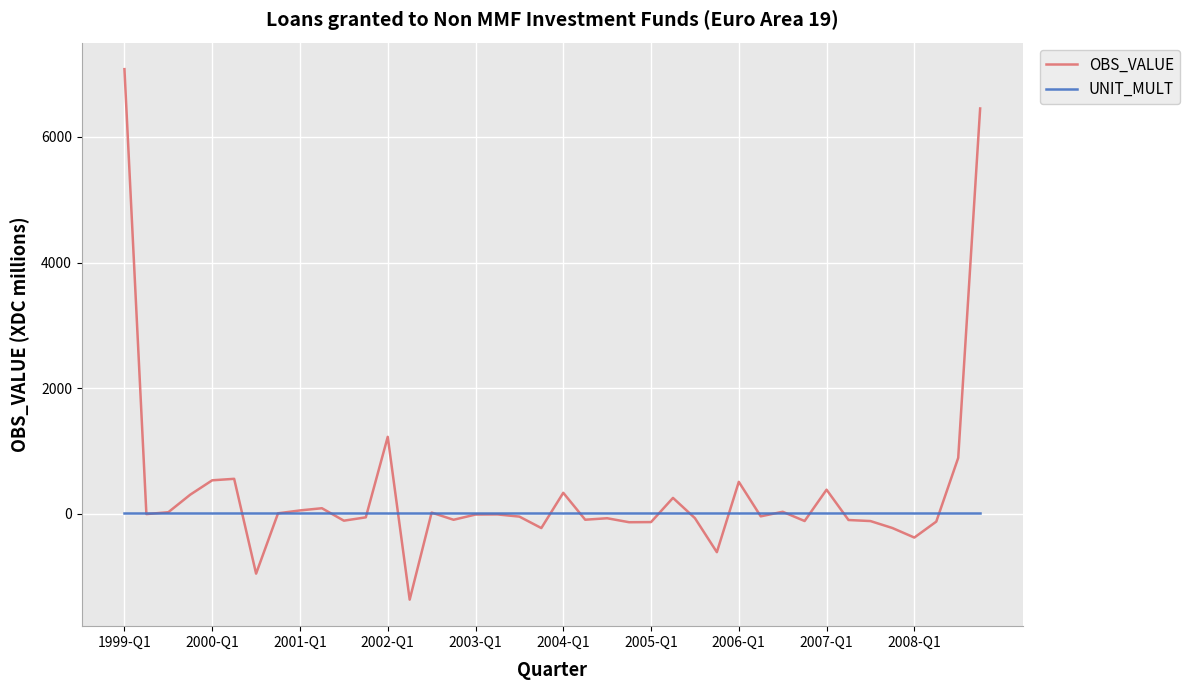

What is the maximum value shown in the chart?

7080.5